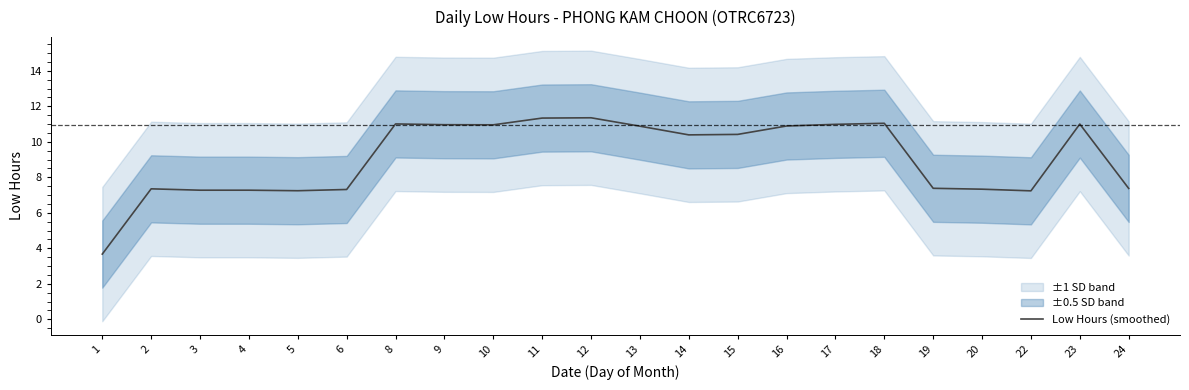

Between 14 and 3, which is larger?

14